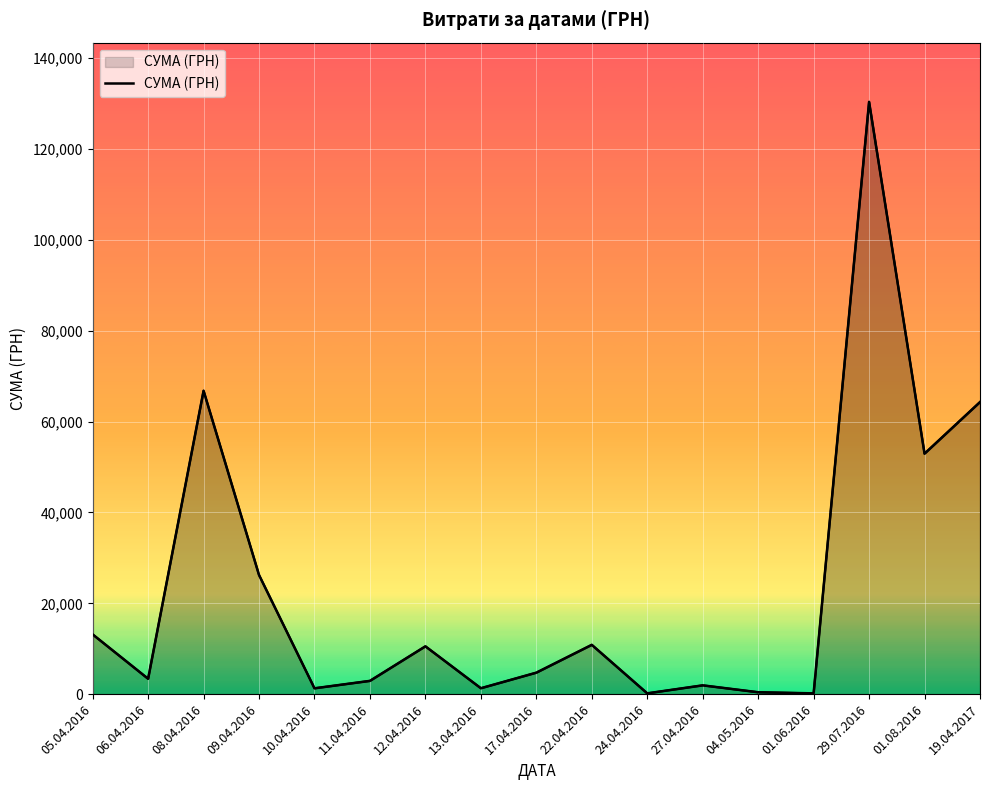

What is the minimum value shown in the chart?

176.0